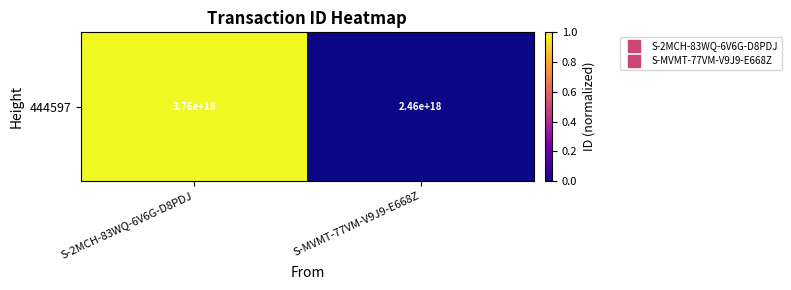

Which category has the lowest value across all series?

S-MVMT-77VM-V9J9-E668Z